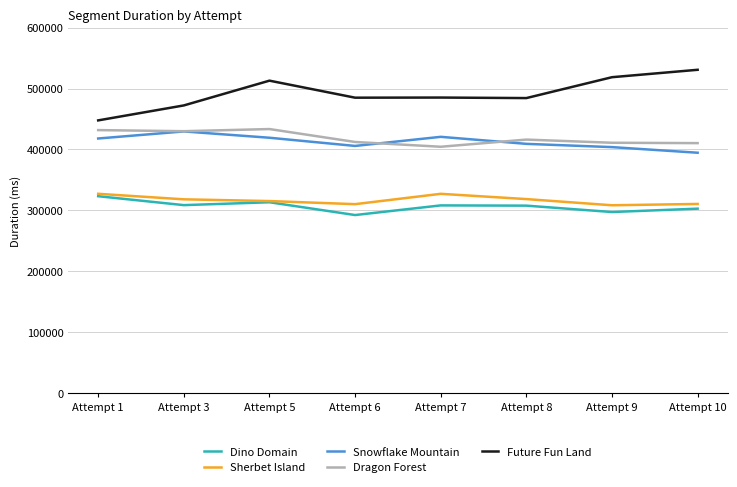

Which series has the largest range (max minus min)?

Future Fun Land